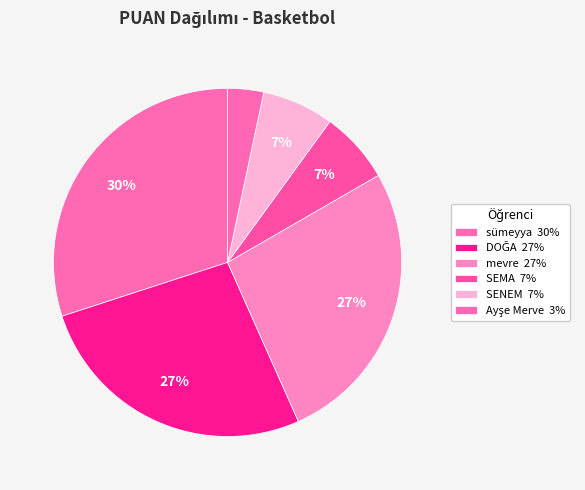

Does sümeyya account for over 50% of the chart?

No